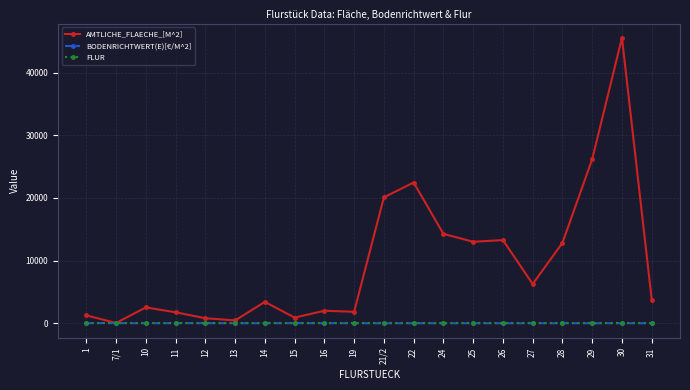

What is the maximum value shown in the chart?

45547